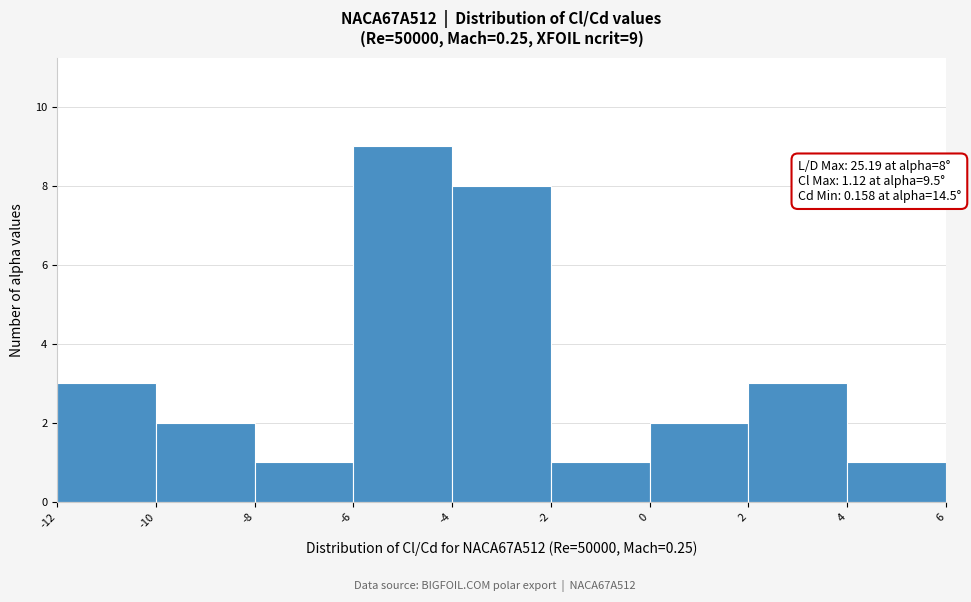

Over which range of the x-axis is the bar tallest?

-6 to -4